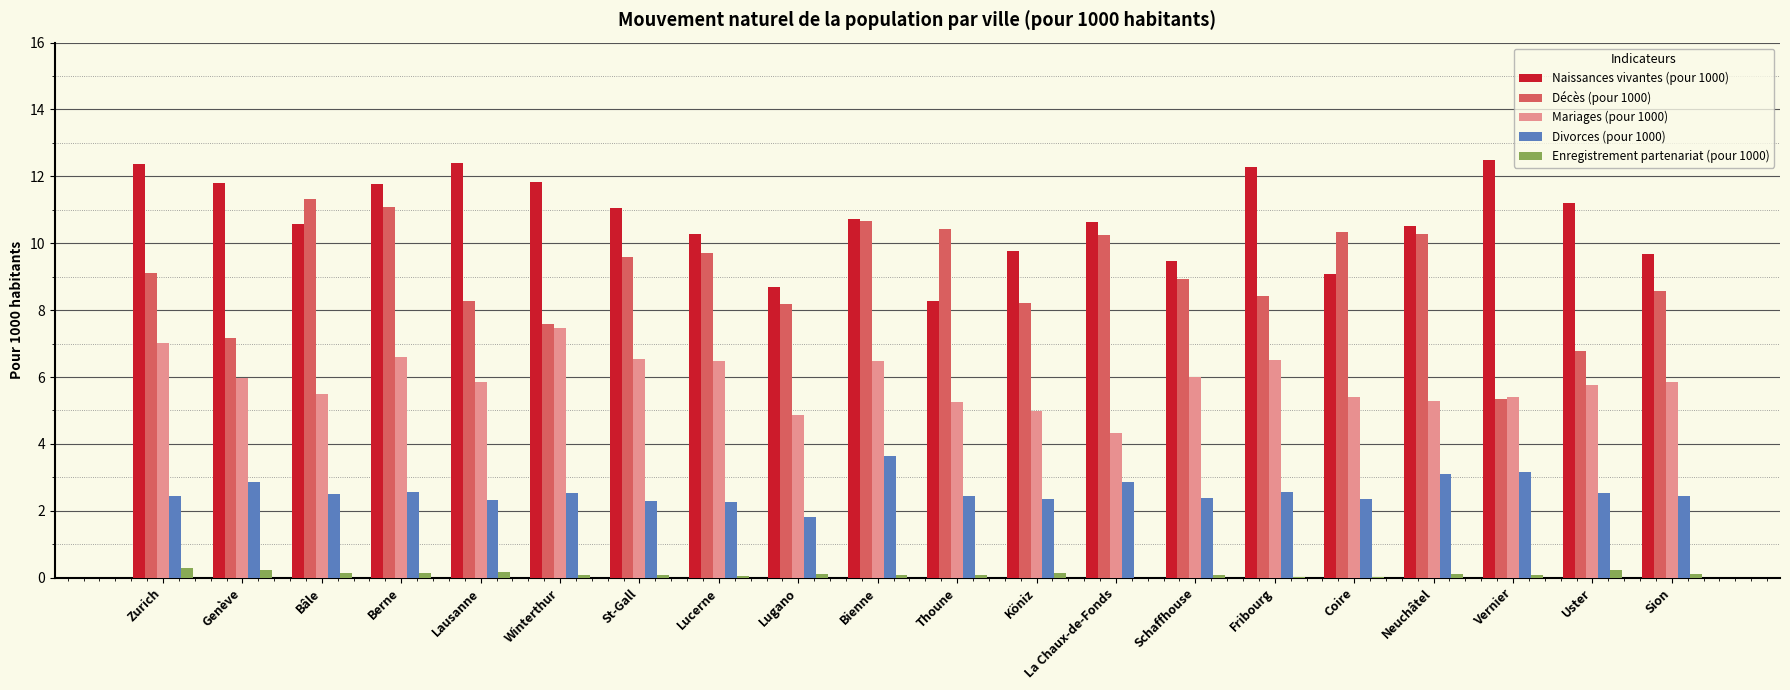

Is the value of Décès (pour 1000) at Köniz greater than the value of Naissances vivantes (pour 1000) at Bâle?

No